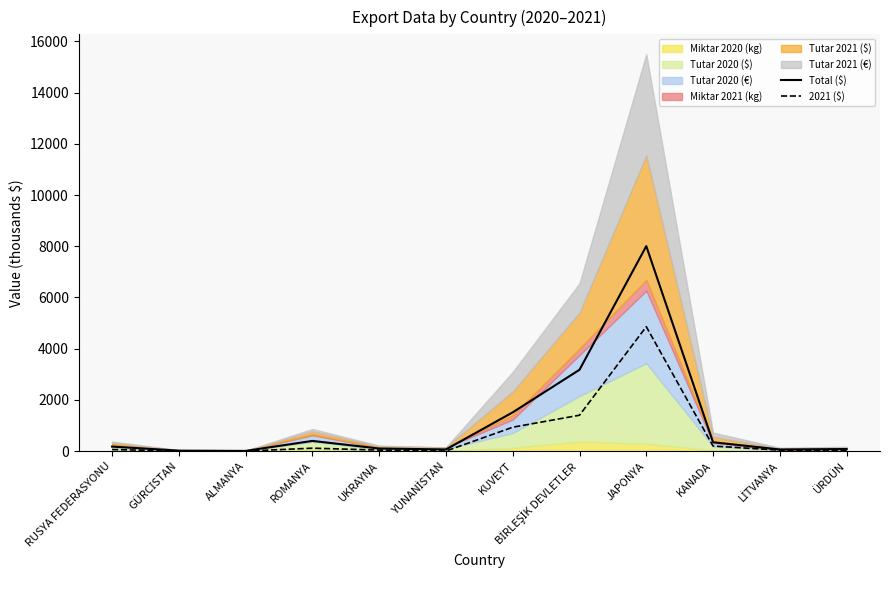

True or false: Total ($) has a value of 8004.4 at JAPONYA.

True